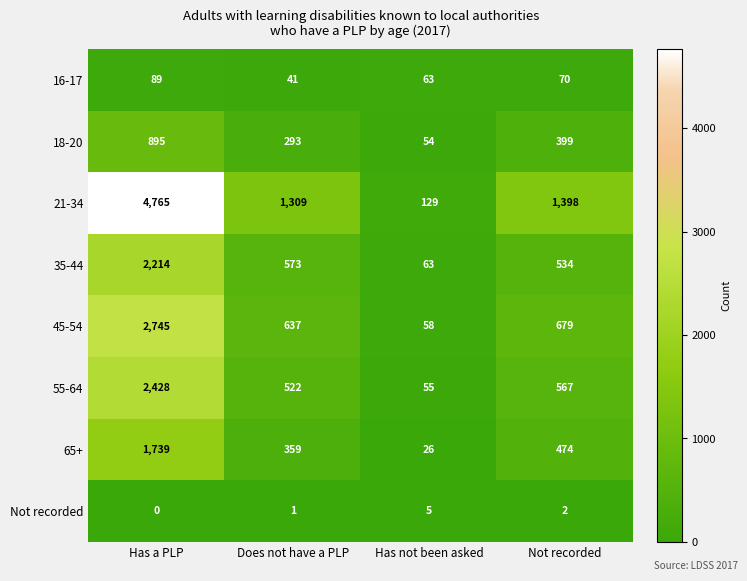

Which series has the largest total across all categories?

21-34